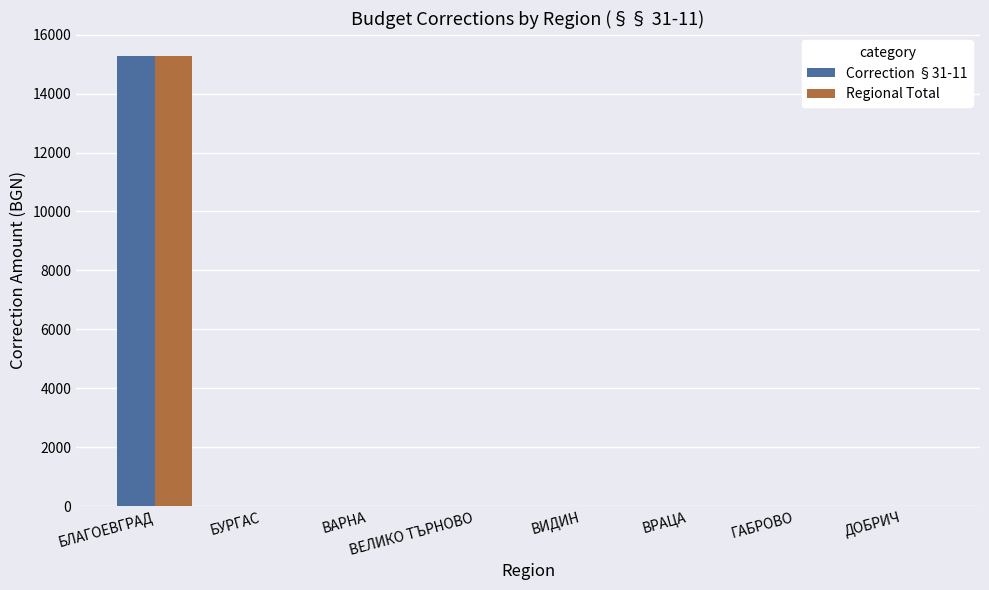

At which category is the sum across all series the highest?

БЛАГОЕВГРАД